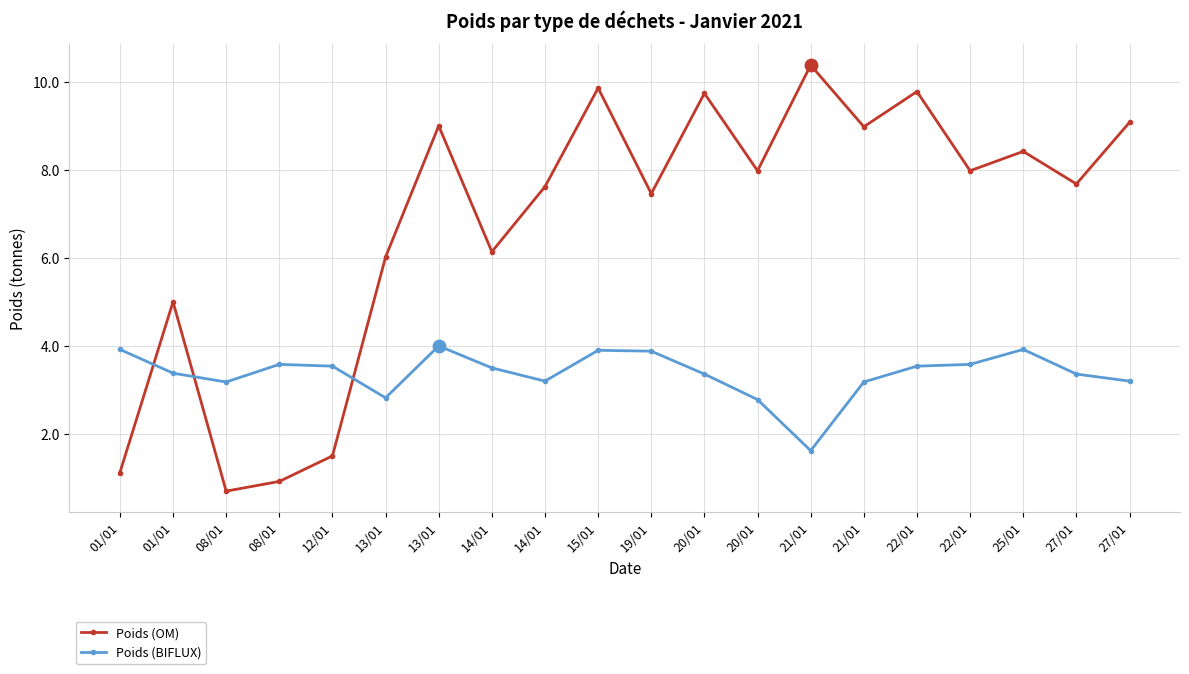

What is the total value across all series at 14/01?

9.6